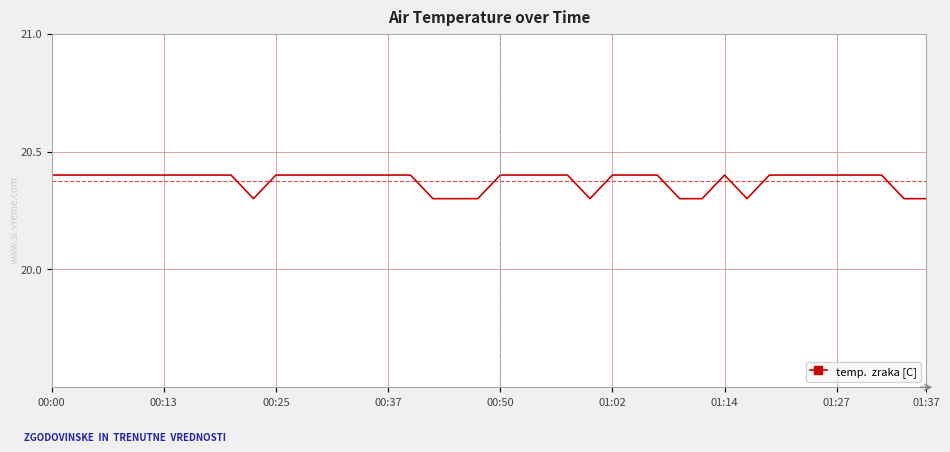

Does the chart have visible grid lines?

Yes